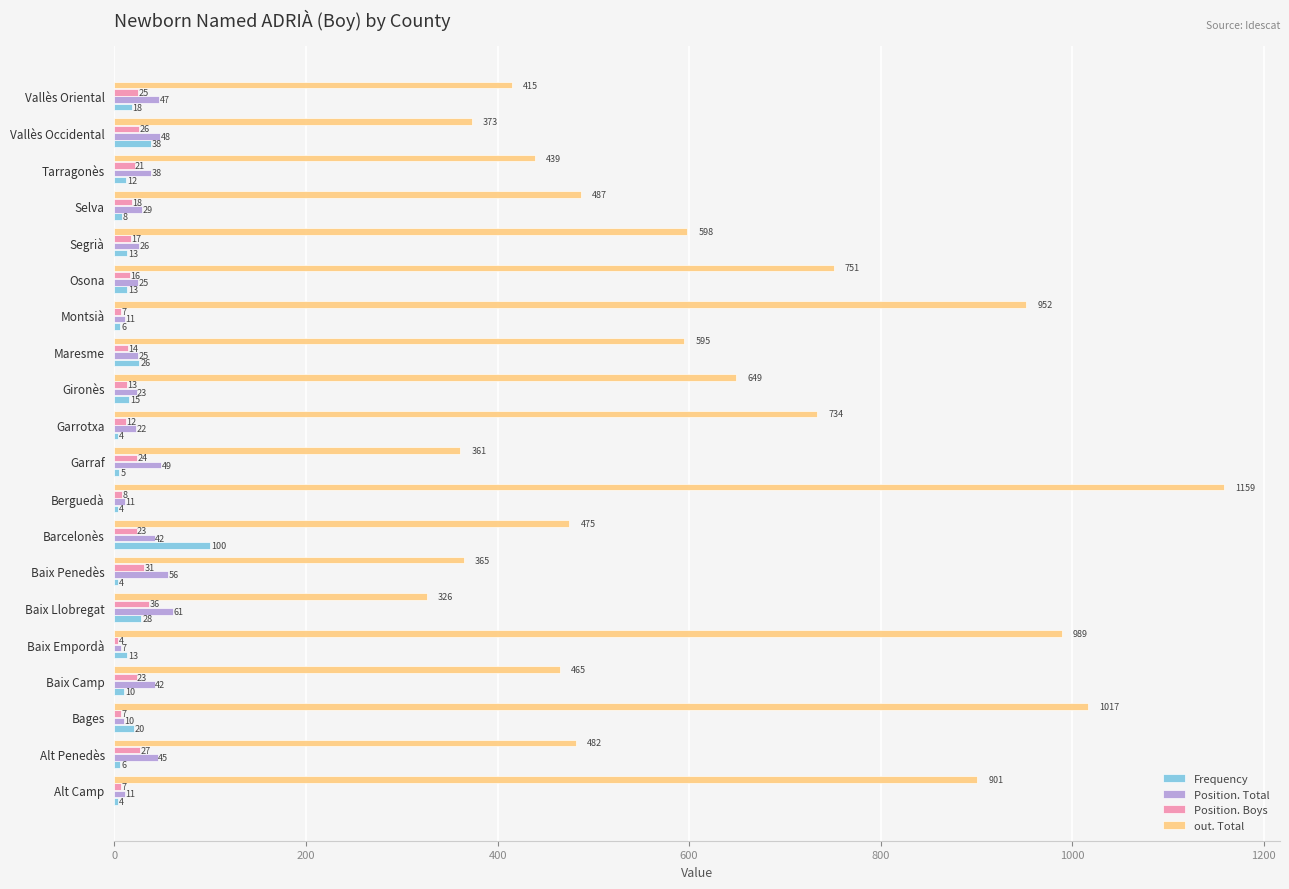

True or false: out. Total has a value of 482 at Alt Penedès.

True